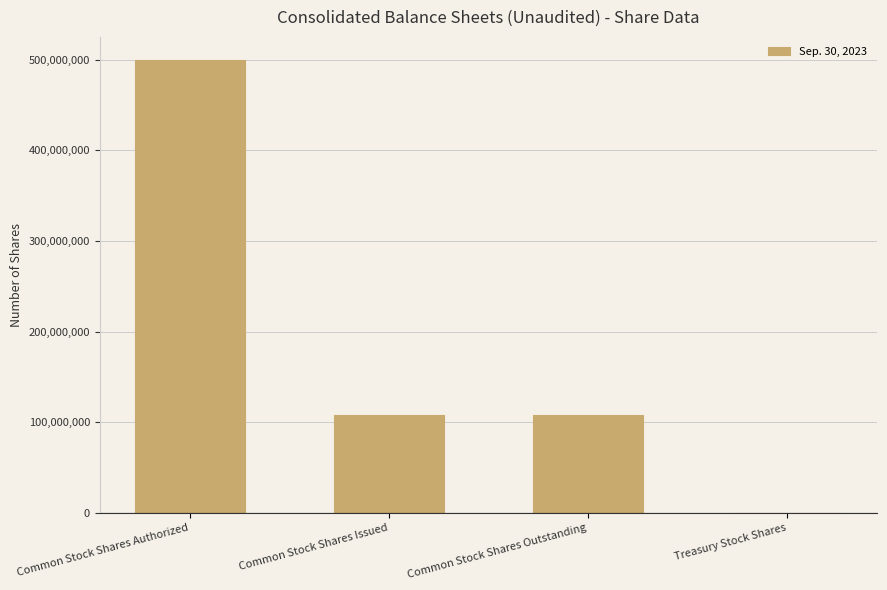

What is the greatest value displayed?

500000000